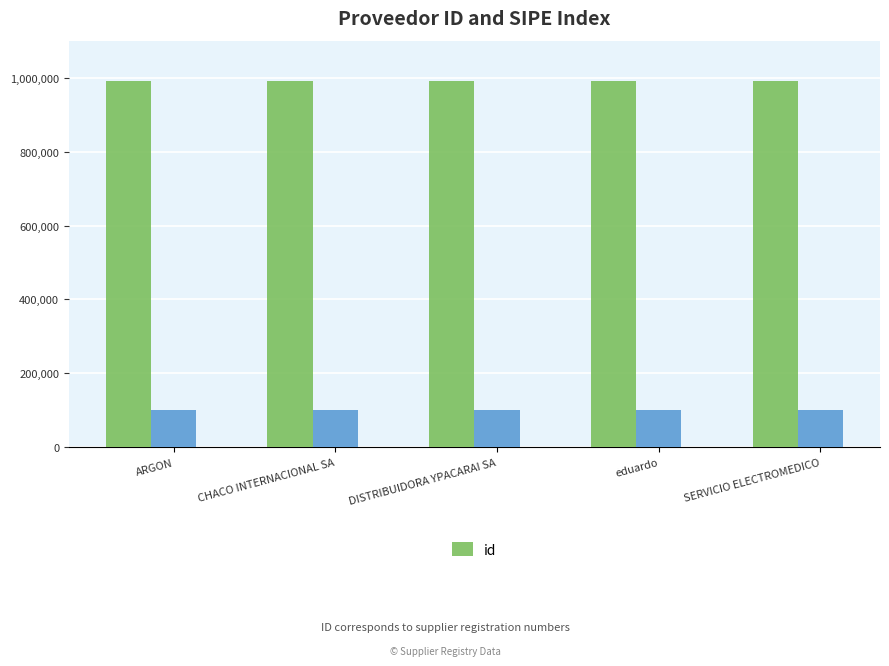

Count the values in the range 990558 to 990560.

3